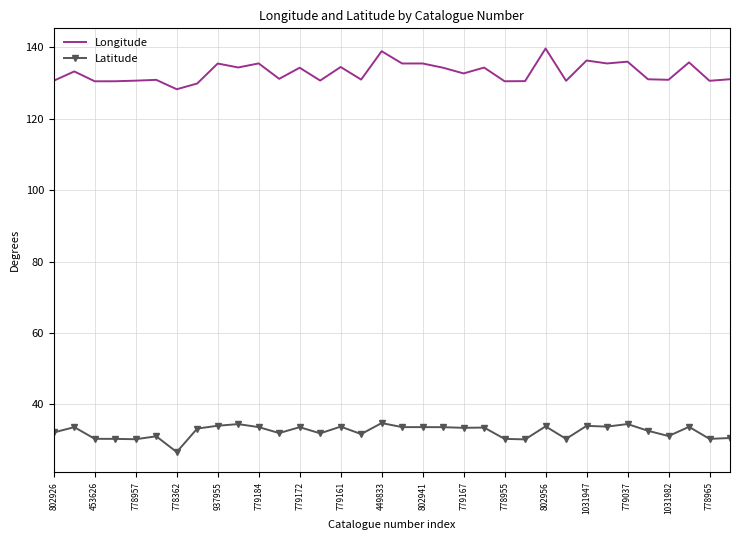

Rank the series by their maximum value, from lowest to highest.

Latitude, Longitude